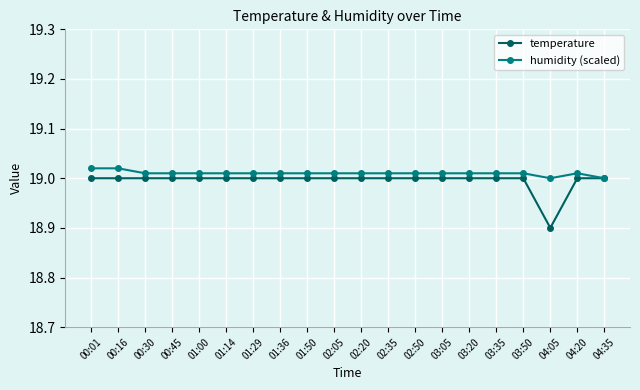

Does the chart have visible grid lines?

Yes